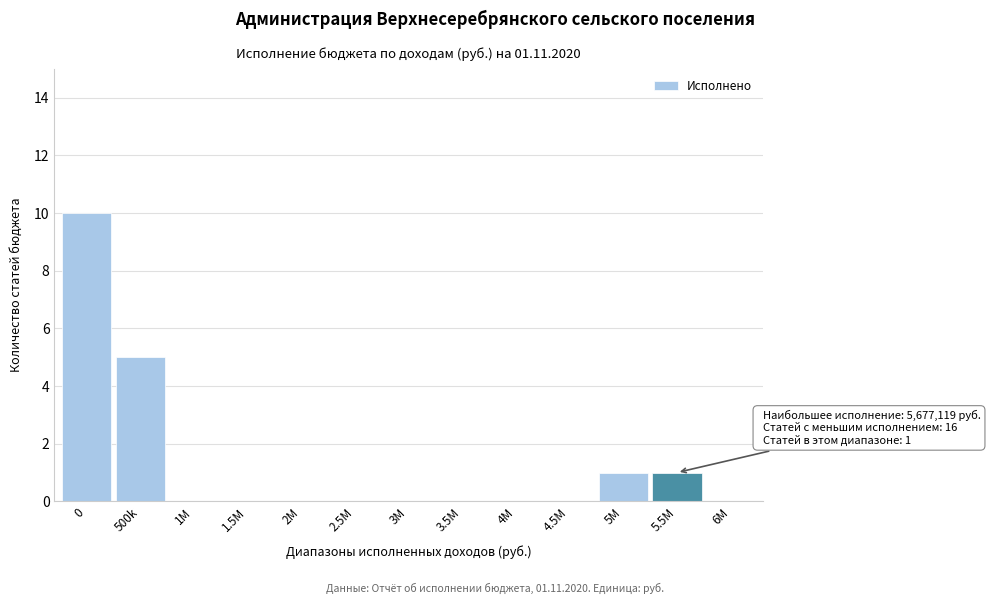

Reading left to right, extract all data points from this chart.

0=10	500k=5	1M=0	1.5M=0	2M=0	2.5M=0	3M=0	3.5M=0	4M=0	4.5M=0	5M=1	5.5M=1	6M=0